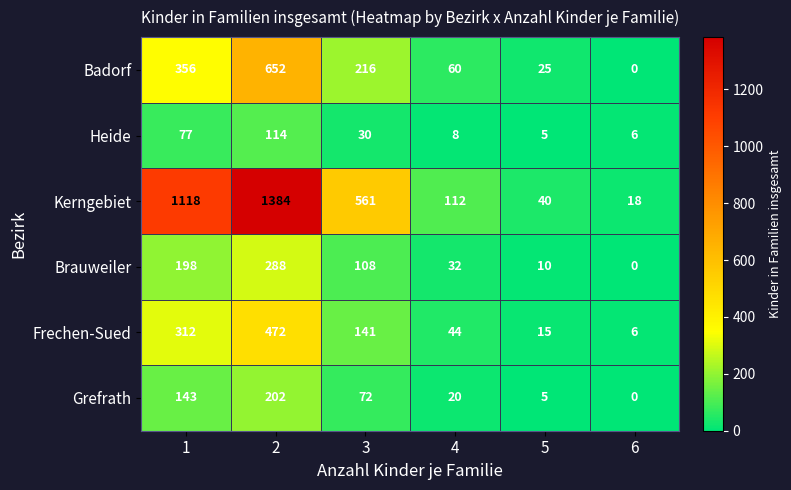

What is the difference between the second highest and second lowest values in the Frechen-Sued series?

297